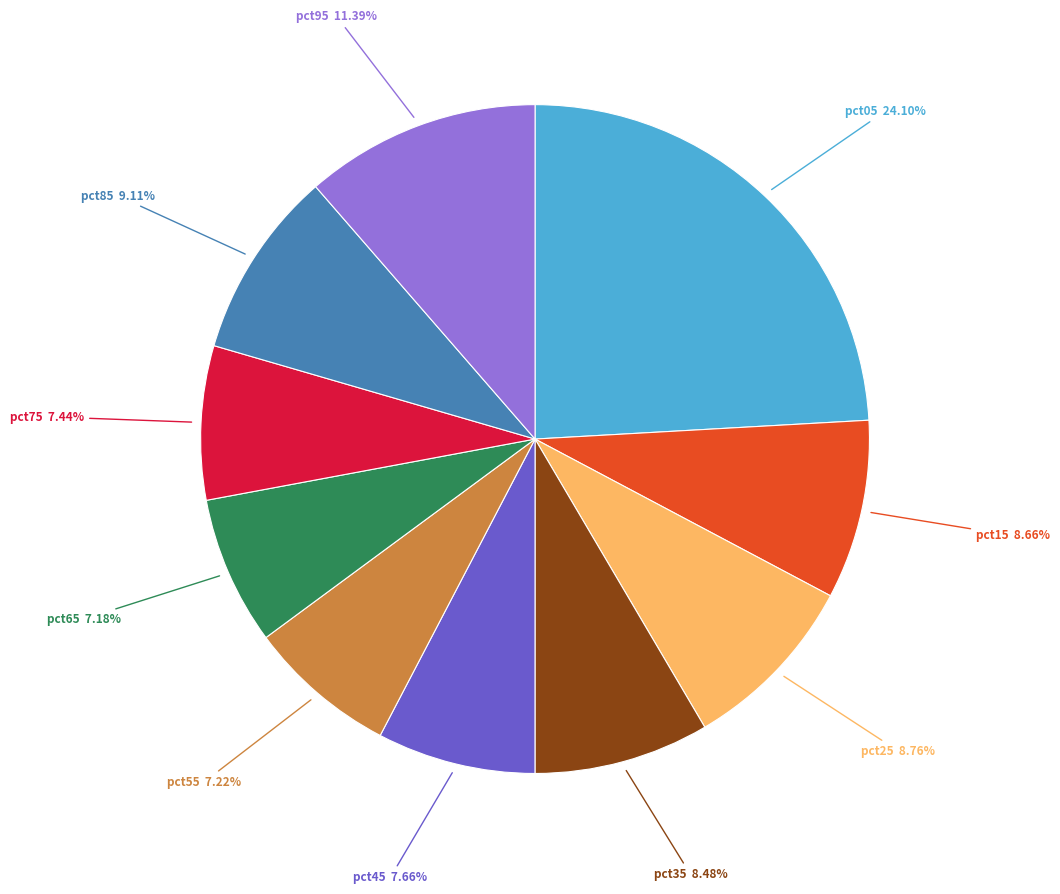

Is it true that pct95 is 18% of the pie?

False